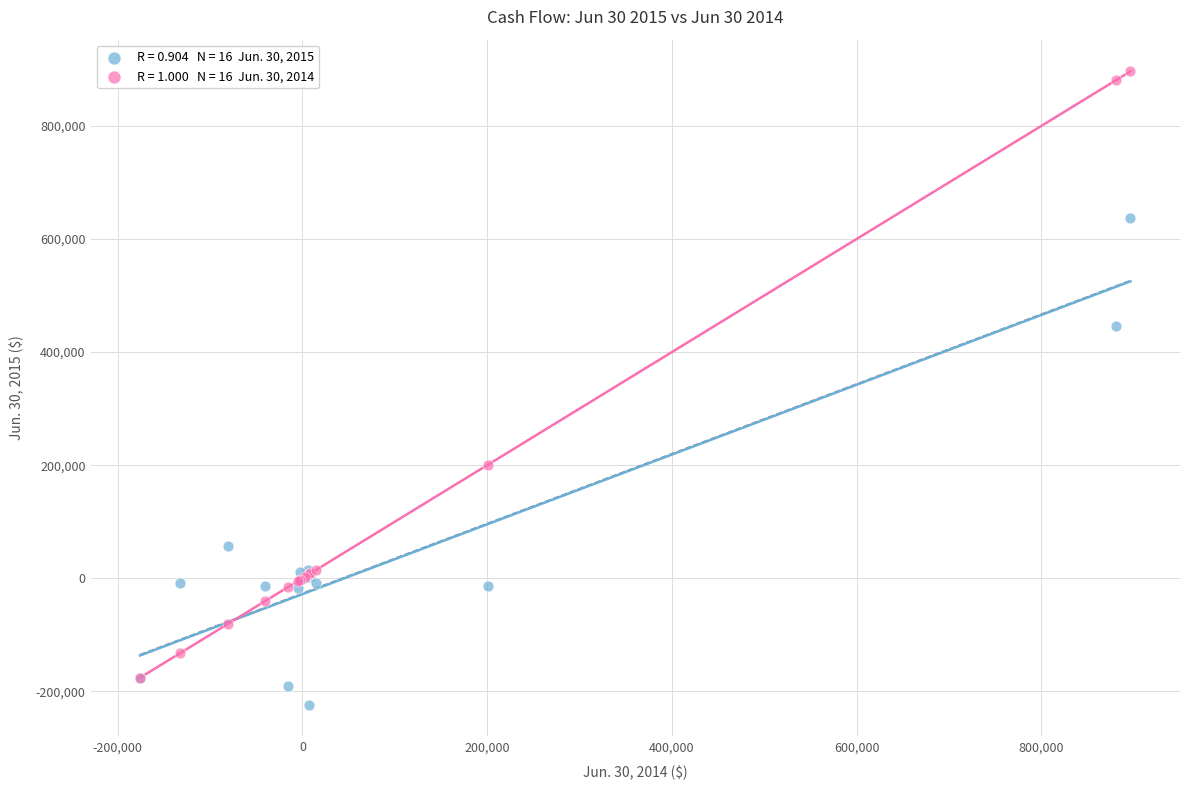

Across all series, what Y value is closest to 336479?

446726